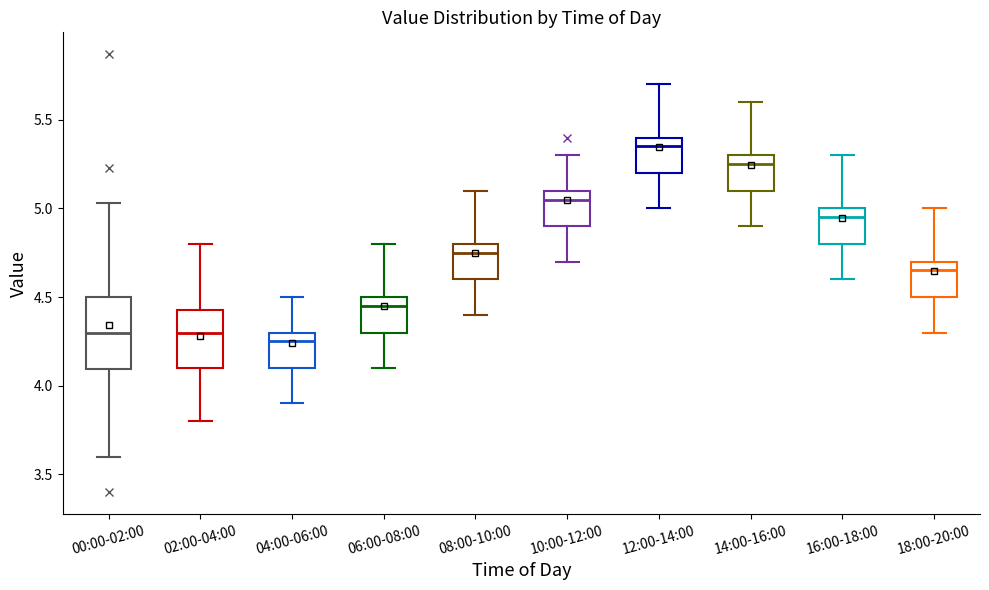

Where does the upper whisker of the box for 02:00-04:00 end on the y-axis? The values are not printed on the chart, so give them approximately, as read against the axis.

4.80